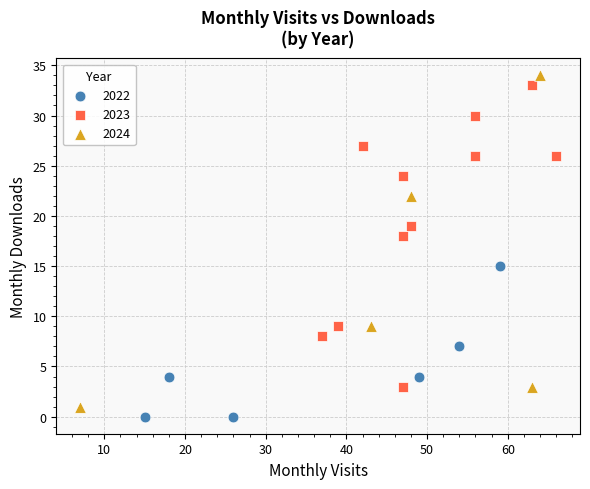

Which series has the largest Y range (max minus min)?

2024